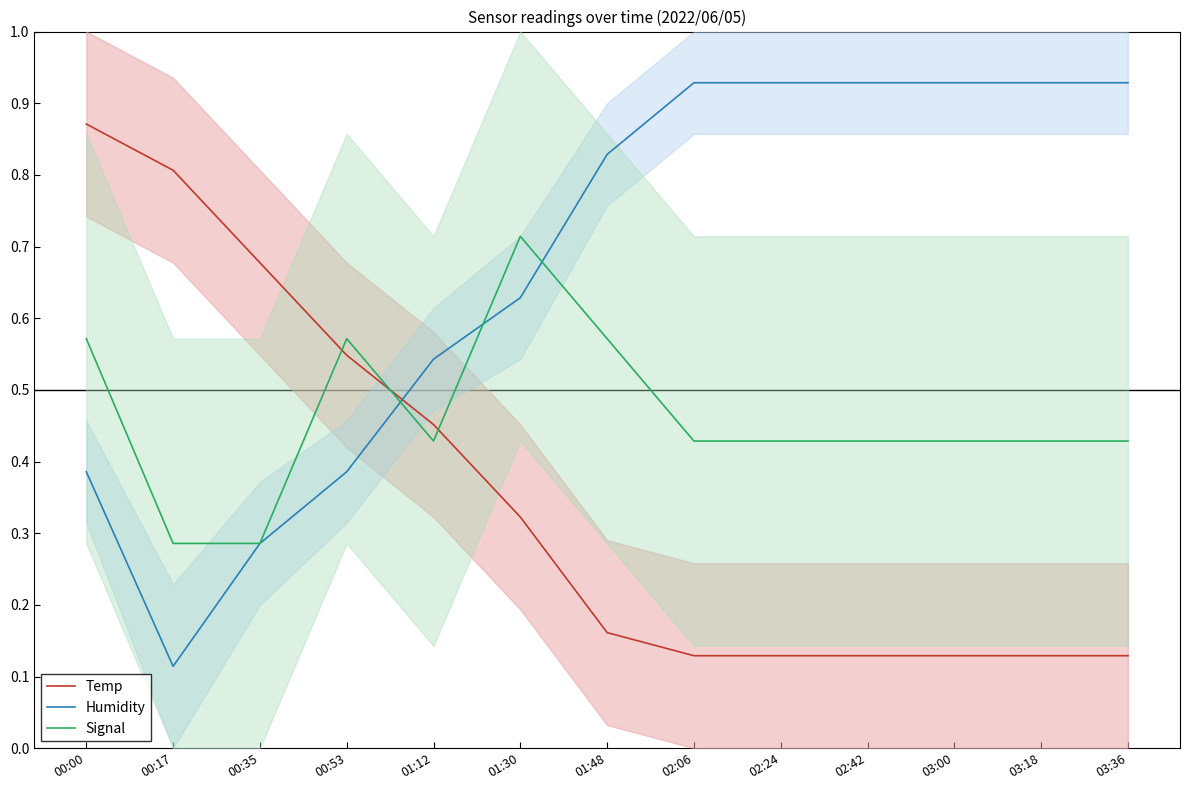

How many lines are shown in the chart?

3